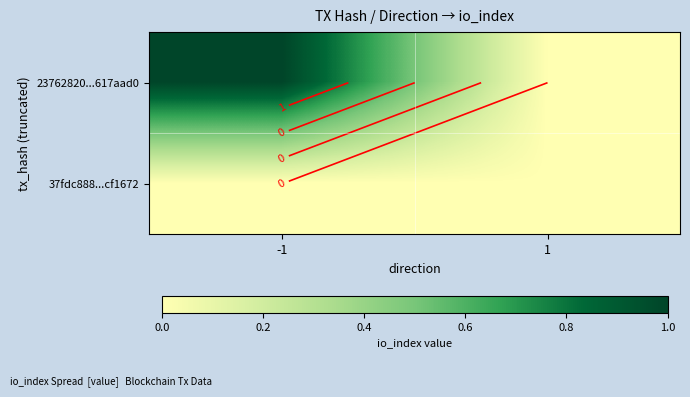

Is the value of 23762820...617aad0 at -1 greater than the value of 37fdc888...cf1672 at 1?

Yes